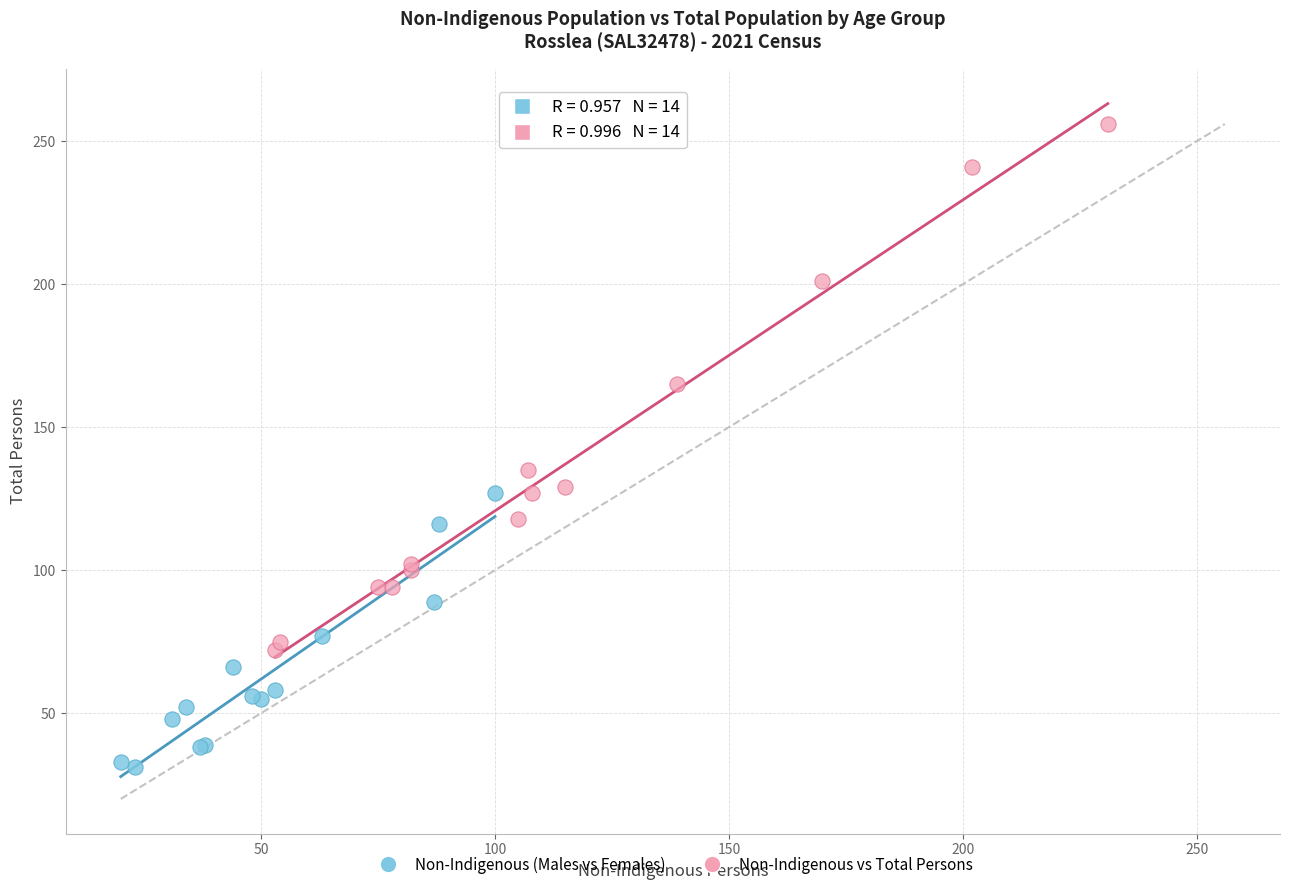

What are all the series names shown in the legend?

Non-Indigenous (Males vs Females), Non-Indigenous vs Total Persons